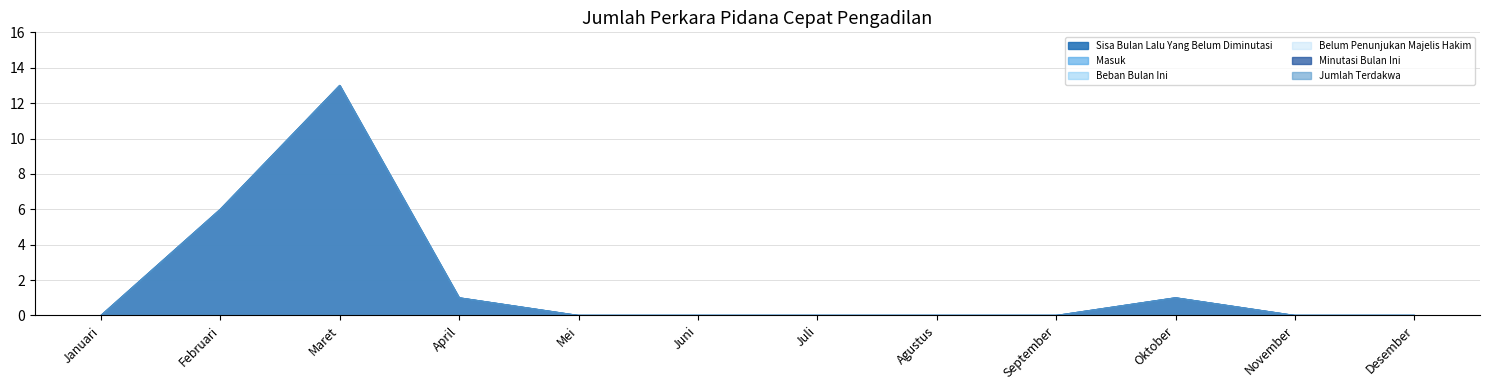

In Masuk, how many points are higher than both neighbors (excluding endpoints)?

2